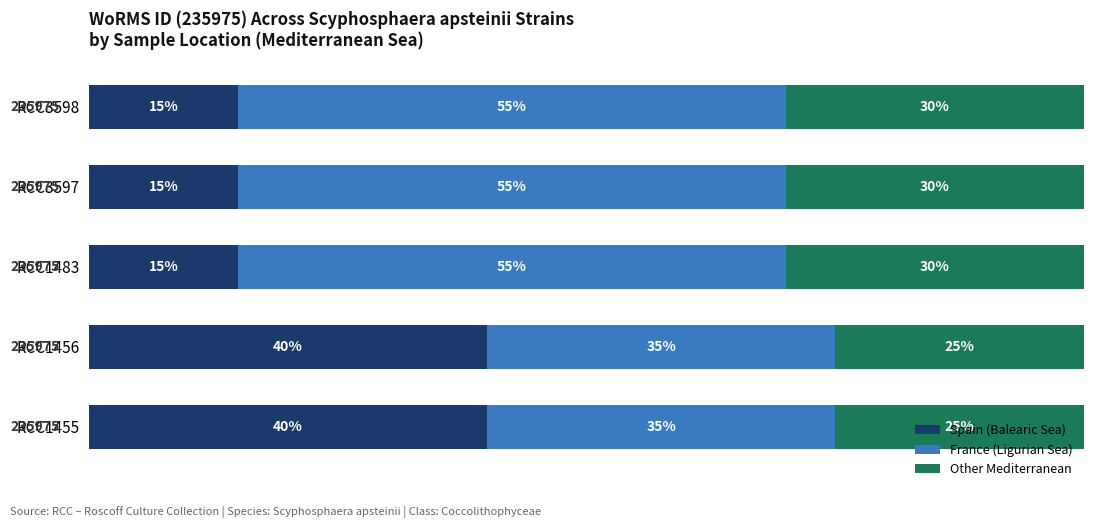

What are all the series names shown in the legend?

Spain (Balearic Sea), France (Ligurian Sea), Other Mediterranean